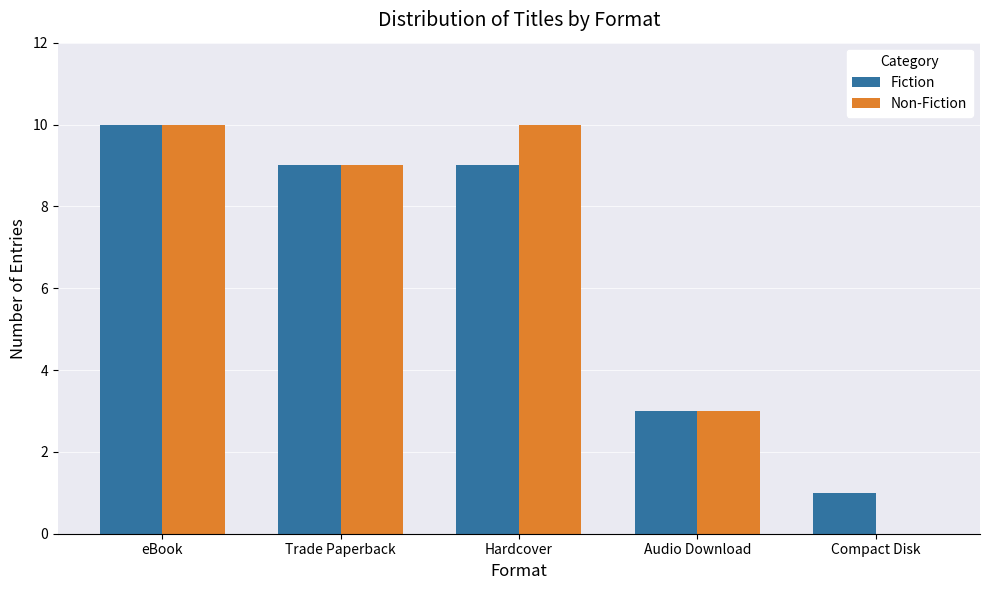

At which category is the sum across all series the highest?

eBook